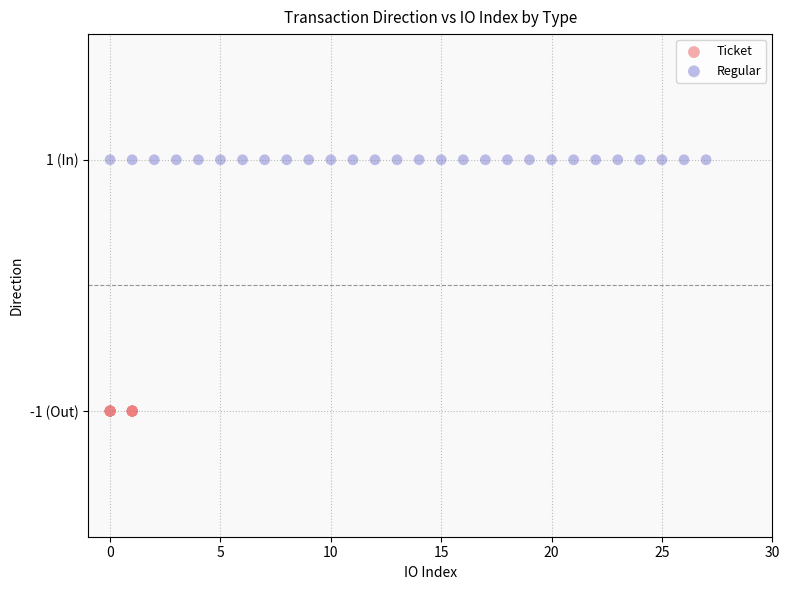

What are all the series names shown in the legend?

Ticket, Regular